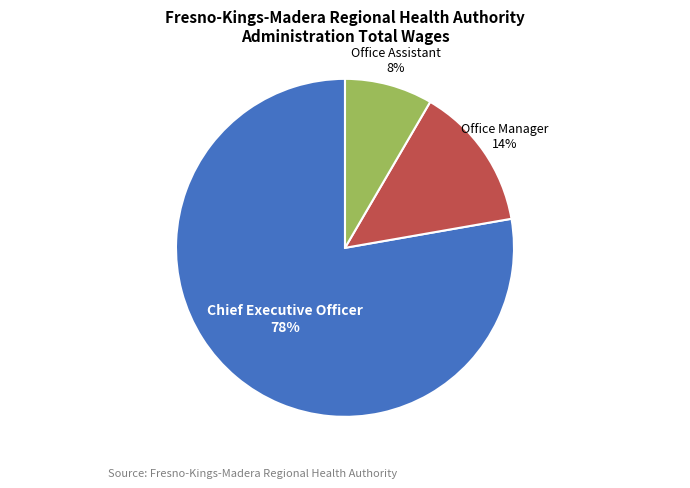

To the nearest percent, what is the average slice percentage?

33%